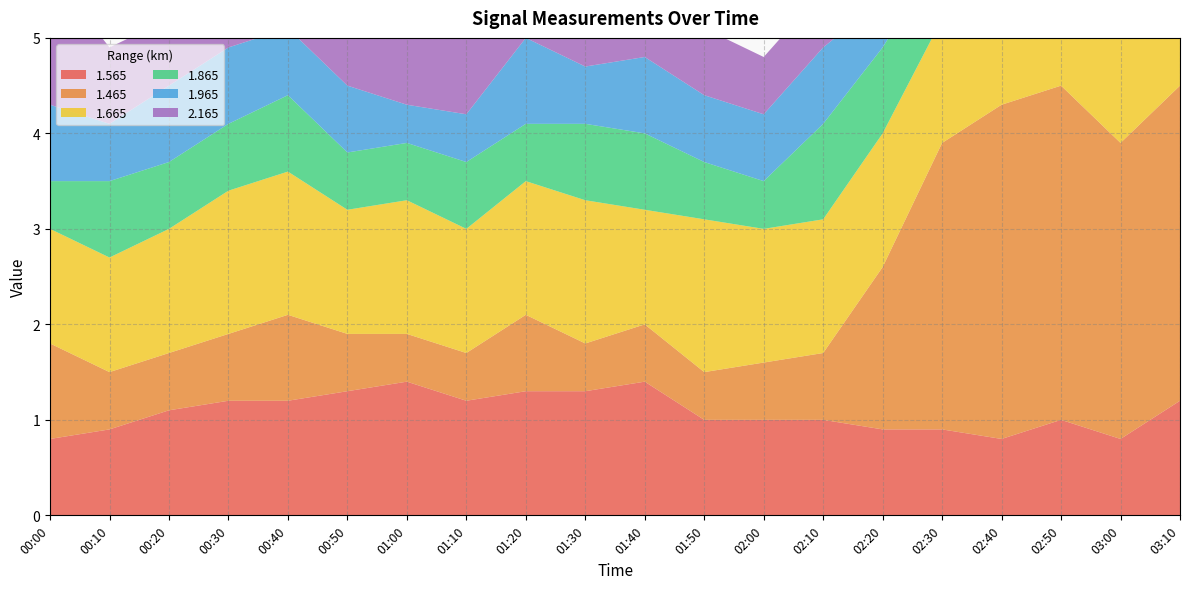

Reading left to right, extract all data points from this chart.

1.565: 00:00=0.8	00:10=0.9	00:20=1.1	00:30=1.2	00:40=1.2	00:50=1.3	01:00=1.4	01:10=1.2	01:20=1.3	01:30=1.3	01:40=1.4	01:50=1.0	02:00=1.0	02:10=1.0	02:20=0.9	02:30=0.9	02:40=0.8	02:50=1.0	03:00=0.8	03:10=1.2
1.465: 00:00=1.0	00:10=0.6	00:20=0.6	00:30=0.7	00:40=0.9	00:50=0.6	01:00=0.5	01:10=0.5	01:20=0.8	01:30=0.5	01:40=0.6	01:50=0.5	02:00=0.6	02:10=0.7	02:20=1.7	02:30=3.0	02:40=3.5	02:50=3.5	03:00=3.1	03:10=3.3
1.665: 00:00=1.2	00:10=1.2	00:20=1.3	00:30=1.5	00:40=1.5	00:50=1.3	01:00=1.4	01:10=1.3	01:20=1.4	01:30=1.5	01:40=1.2	01:50=1.6	02:00=1.4	02:10=1.4	02:20=1.4	02:30=1.3	02:40=1.4	02:50=1.6	03:00=1.3	03:10=1.4
1.865: 00:00=0.5	00:10=0.8	00:20=0.7	00:30=0.7	00:40=0.8	00:50=0.6	01:00=0.6	01:10=0.7	01:20=0.6	01:30=0.8	01:40=0.8	01:50=0.6	02:00=0.5	02:10=1.0	02:20=0.9	02:30=0.7	02:40=1.0	02:50=0.9	03:00=0.6	03:10=0.9
1.965: 00:00=0.8	00:10=0.6	00:20=0.8	00:30=0.8	00:40=0.7	00:50=0.7	01:00=0.4	01:10=0.5	01:20=0.9	01:30=0.6	01:40=0.8	01:50=0.7	02:00=0.7	02:10=0.8	02:20=0.5	02:30=0.6	02:40=0.8	02:50=0.5	03:00=0.8	03:10=0.5
2.165: 00:00=1.4	00:10=0.8	00:20=0.7	00:30=0.8	00:40=0.8	00:50=0.8	01:00=0.7	01:10=0.9	01:20=0.7	01:30=0.8	01:40=0.7	01:50=0.7	02:00=0.6	02:10=0.6	02:20=0.6	02:30=0.6	02:40=1.2	02:50=0.6	03:00=0.7	03:10=0.6